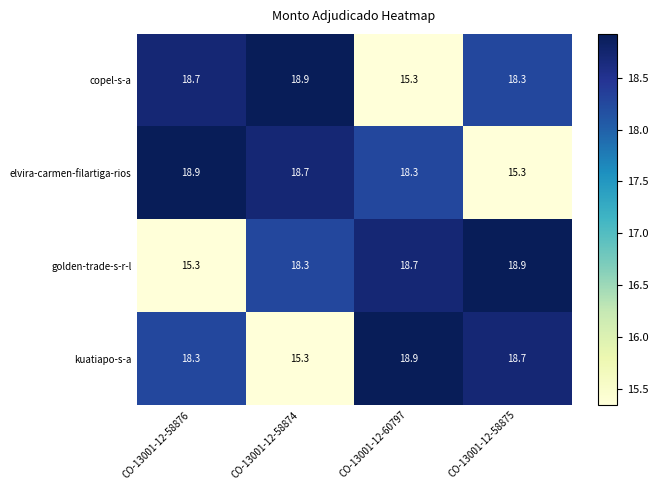

Reading right to left, transcribe all the data shown in this chart.

copel-s-a: CO-13001-12-58875=18.3	CO-13001-12-60797=15.3	CO-13001-12-58874=18.9	CO-13001-12-58876=18.7
elvira-carmen-filartiga-rios: CO-13001-12-58875=15.3	CO-13001-12-60797=18.3	CO-13001-12-58874=18.7	CO-13001-12-58876=18.9
golden-trade-s-r-l: CO-13001-12-58875=18.9	CO-13001-12-60797=18.7	CO-13001-12-58874=18.3	CO-13001-12-58876=15.3
kuatiapo-s-a: CO-13001-12-58875=18.7	CO-13001-12-60797=18.9	CO-13001-12-58874=15.3	CO-13001-12-58876=18.3